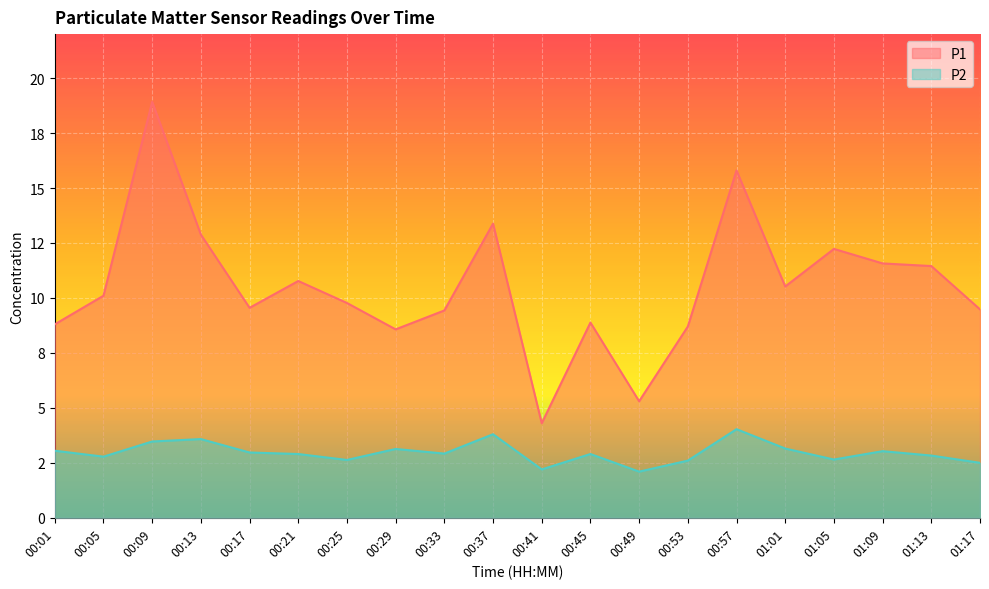

How many interior local peaks does the P2 series have?

6